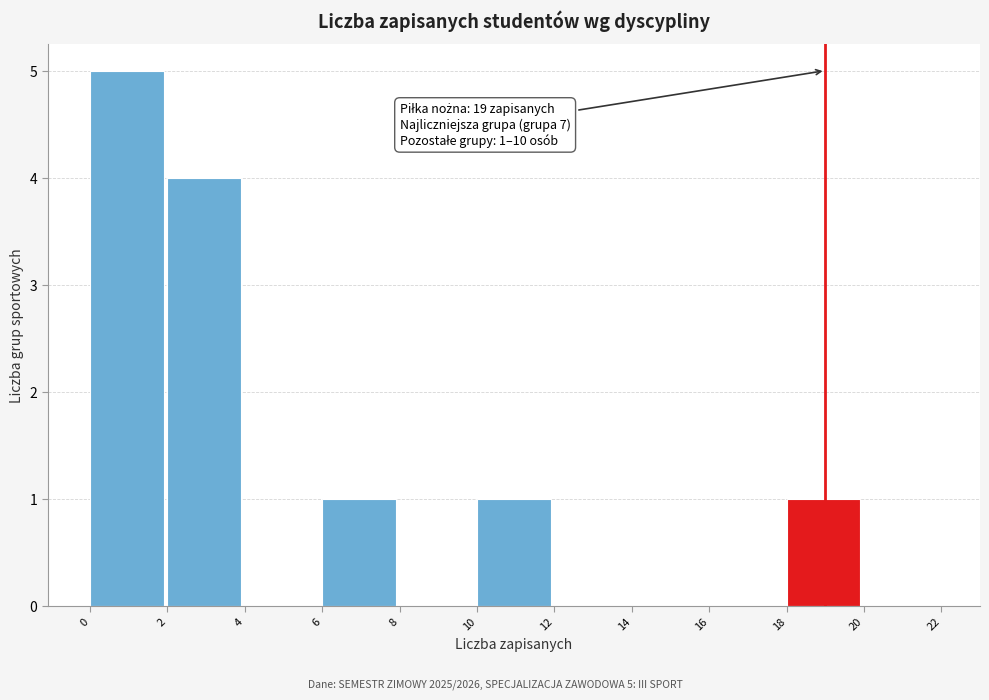

Over which range of the x-axis is the bar tallest?

0 to 2